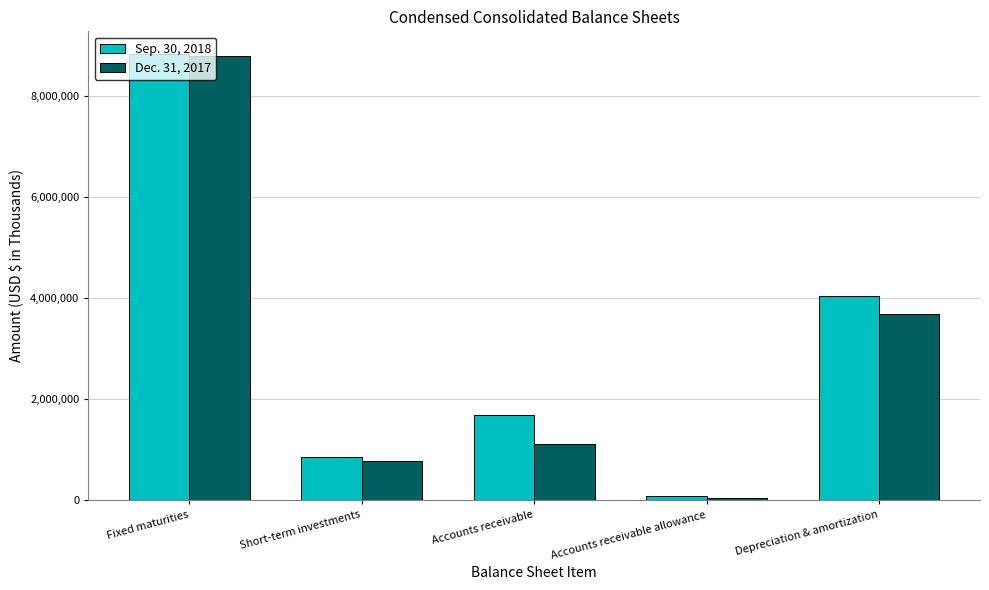

What is the maximum value shown in the chart?

8841163